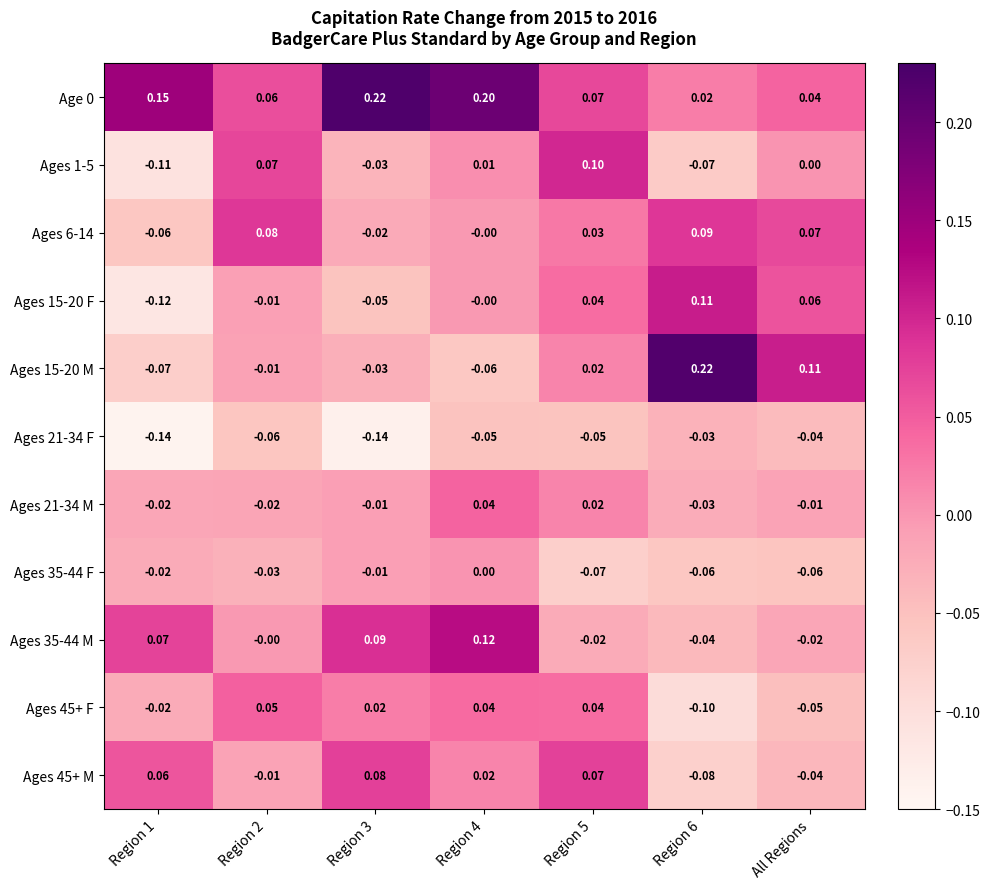

Which series changed the most between Region 3 and Region 6?

Ages 15-20 M